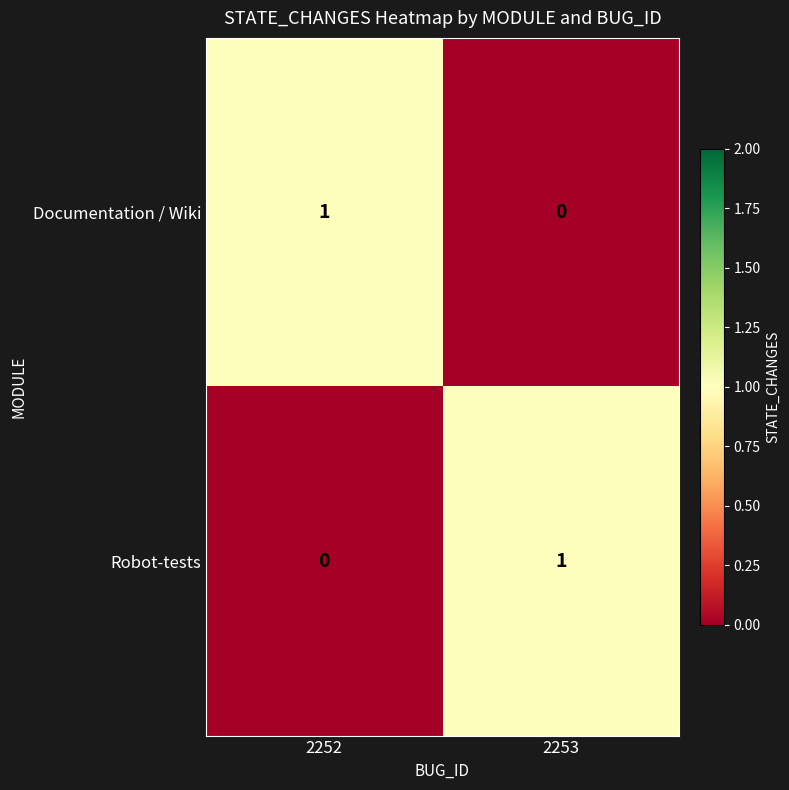

At 2252, list the series in order from smallest to largest.

Robot-tests, Documentation / Wiki